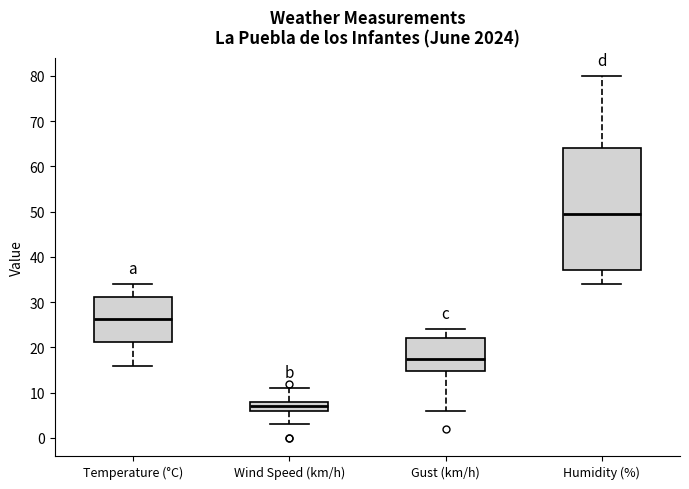

Which box's median line is the highest?

Humidity (%)